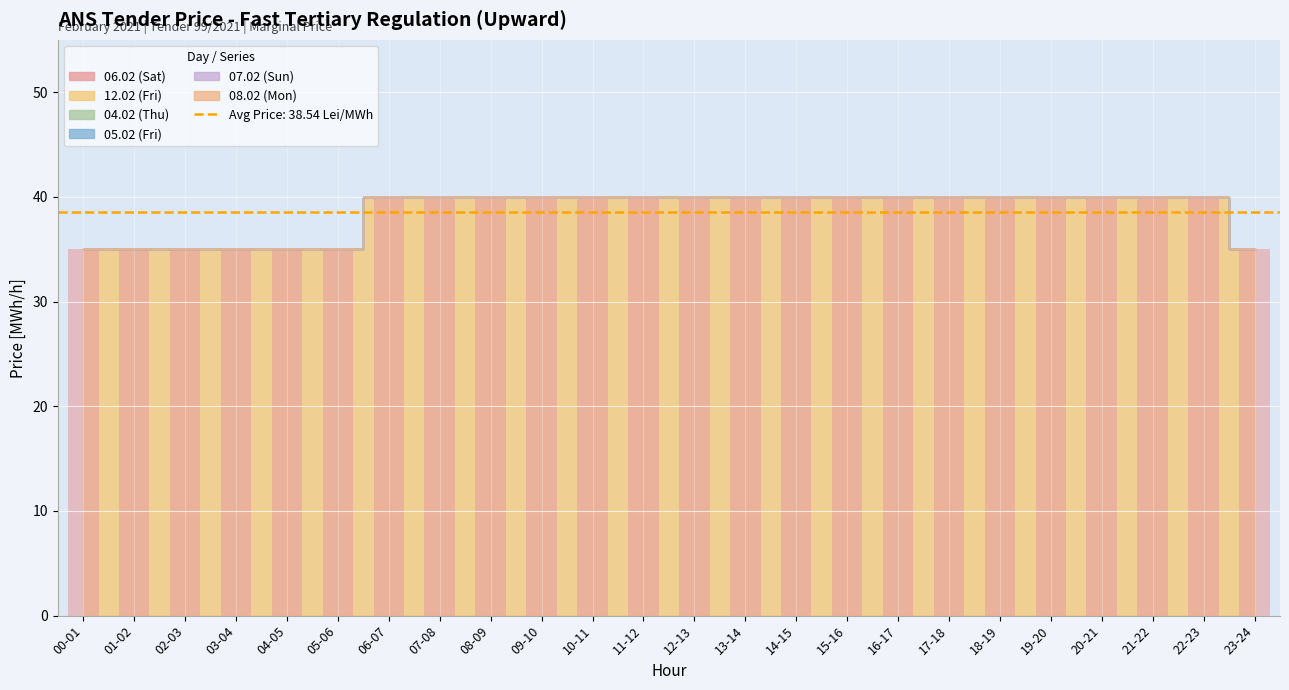

Reading left to right, transcribe all the data shown in this chart.

06.02 (Sat): 00-01=0	01-02=0	02-03=0	03-04=0	04-05=0	05-06=0	06-07=0	07-08=0	08-09=0	09-10=0	10-11=0	11-12=0	12-13=0	13-14=0	14-15=0	15-16=0	16-17=0	17-18=0	18-19=0	19-20=0	20-21=0	21-22=0	22-23=0	23-24=0
12.02 (Fri): 00-01=35	01-02=35	02-03=35	03-04=35	04-05=35	05-06=35	06-07=40	07-08=40	08-09=40	09-10=40	10-11=40	11-12=40	12-13=40	13-14=40	14-15=40	15-16=40	16-17=40	17-18=40	18-19=40	19-20=40	20-21=40	21-22=40	22-23=40	23-24=35
04.02 (Thu): 00-01=0	01-02=0	02-03=0	03-04=0	04-05=0	05-06=0	06-07=0	07-08=0	08-09=0	09-10=0	10-11=0	11-12=0	12-13=0	13-14=0	14-15=0	15-16=0	16-17=0	17-18=0	18-19=0	19-20=0	20-21=0	21-22=0	22-23=0	23-24=0
05.02 (Fri): 00-01=0	01-02=0	02-03=0	03-04=0	04-05=0	05-06=0	06-07=0	07-08=0	08-09=0	09-10=0	10-11=0	11-12=0	12-13=0	13-14=0	14-15=0	15-16=0	16-17=0	17-18=0	18-19=0	19-20=0	20-21=0	21-22=0	22-23=0	23-24=0
07.02 (Sun): 00-01=0	01-02=0	02-03=0	03-04=0	04-05=0	05-06=0	06-07=0	07-08=0	08-09=0	09-10=0	10-11=0	11-12=0	12-13=0	13-14=0	14-15=0	15-16=0	16-17=0	17-18=0	18-19=0	19-20=0	20-21=0	21-22=0	22-23=0	23-24=0
08.02 (Mon): 00-01=0	01-02=0	02-03=0	03-04=0	04-05=0	05-06=0	06-07=0	07-08=0	08-09=0	09-10=0	10-11=0	11-12=0	12-13=0	13-14=0	14-15=0	15-16=0	16-17=0	17-18=0	18-19=0	19-20=0	20-21=0	21-22=0	22-23=0	23-24=0